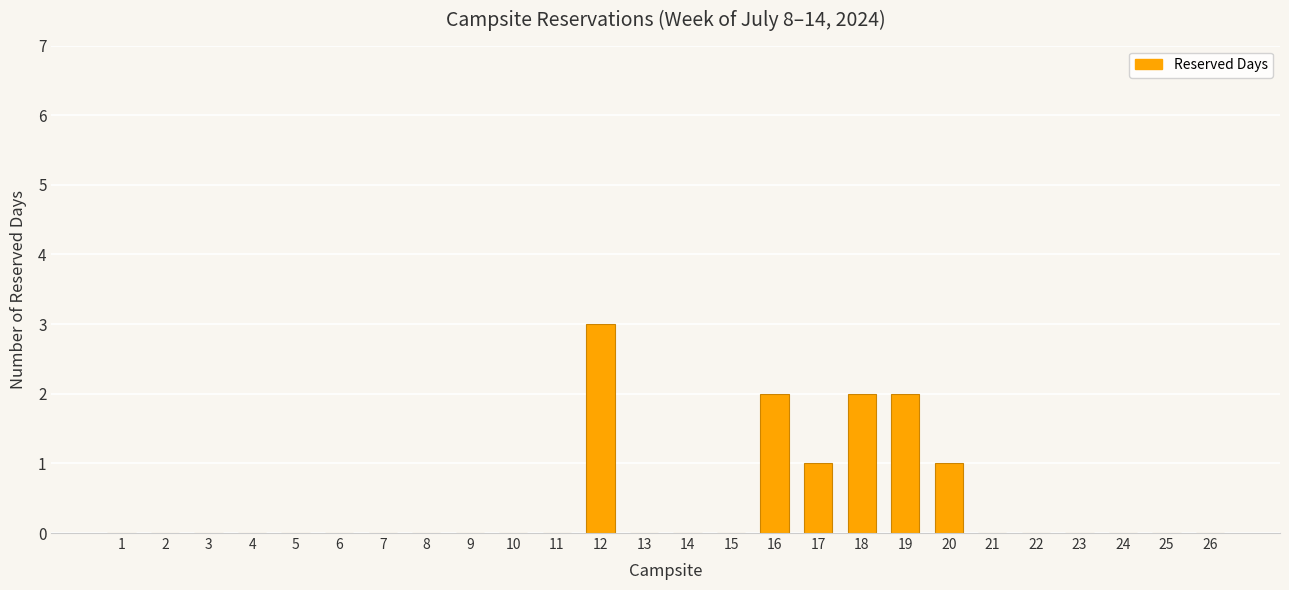

Reading left to right, extract all data points from this chart.

0	0	0	0	0	0	0	0	0	0	0	3	0	0	0	2	1	2	2	1	0	0	0	0	0	0